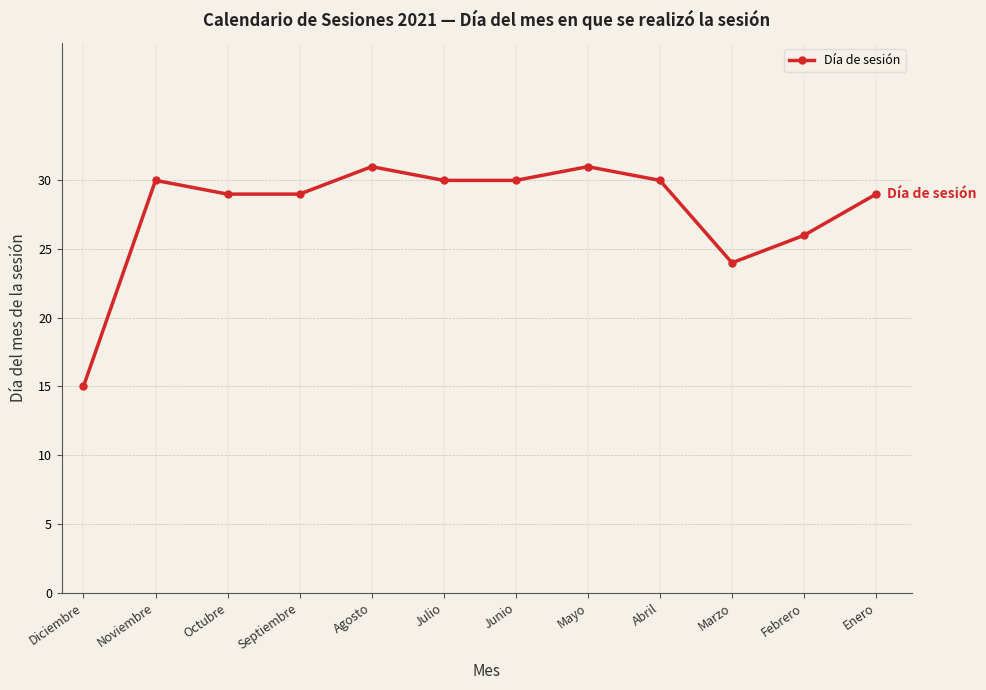

True or false: there are more than 1 points higher than both neighbors.

True